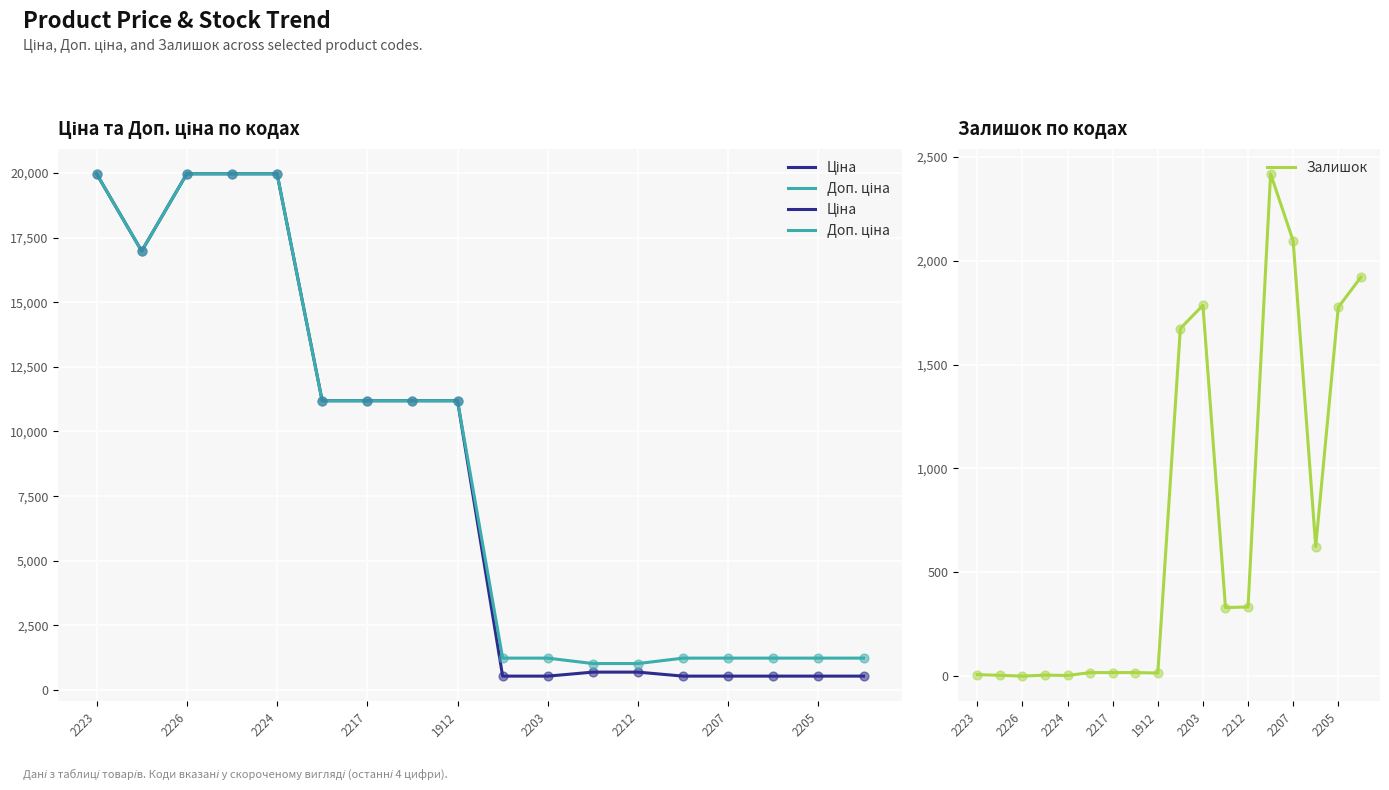

What are all the series names shown in the legend?

Ціна, Доп. ціна, Залишок